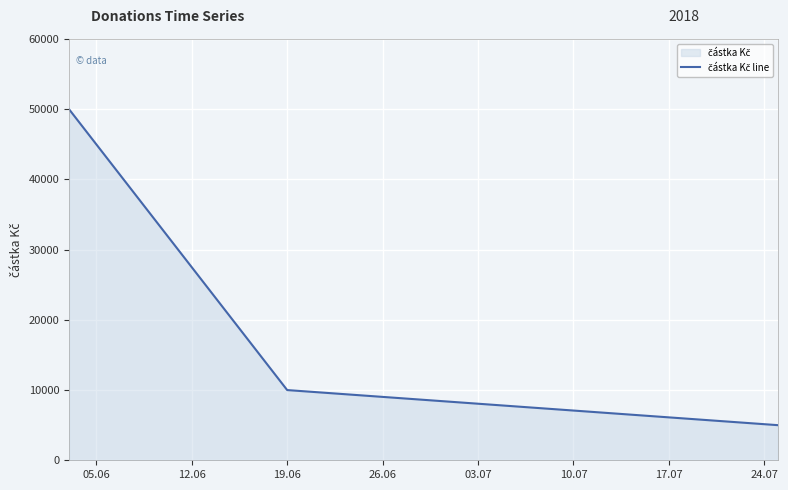

What is the difference between the second highest and minimum values?

5000